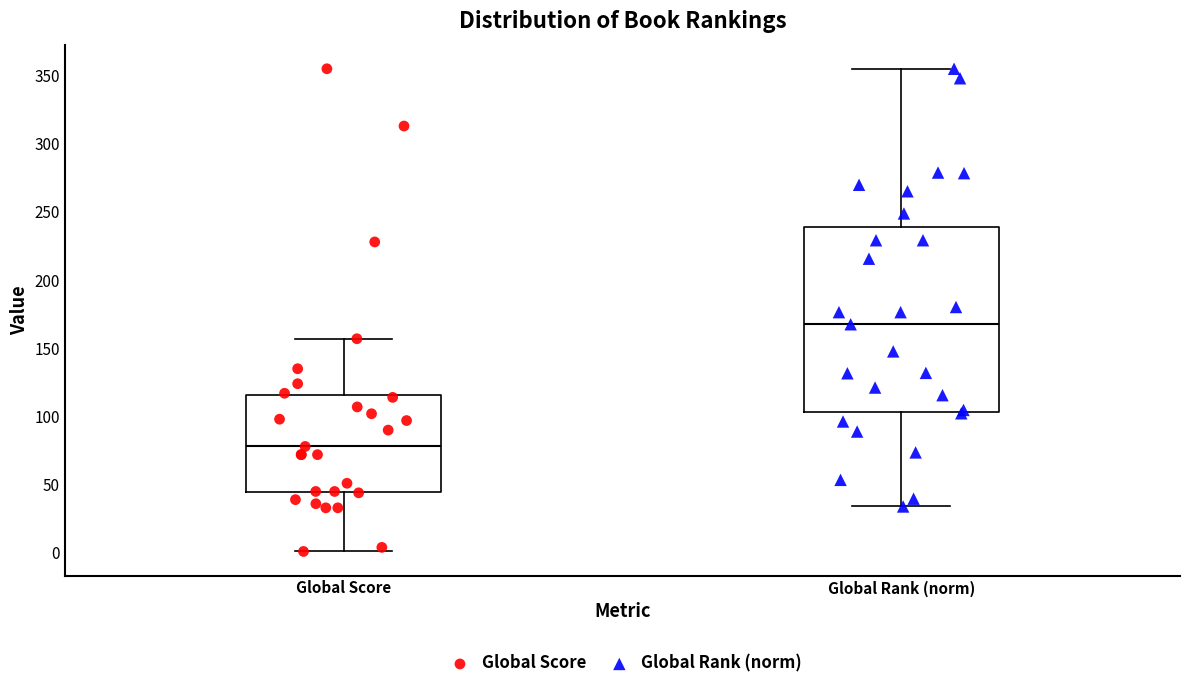

Where is the lower edge of the box for Global Rank (norm) on the y-axis? The values are not printed on the chart, so give them approximately, as read against the axis.

105